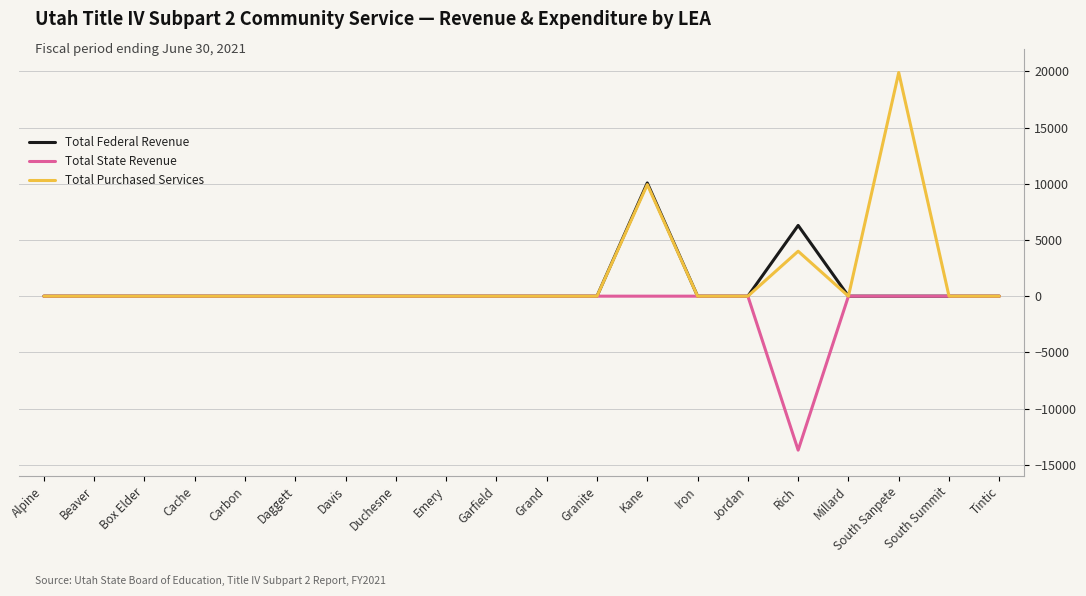

True or false: Total Purchased Services and Total State Revenue intersect in this chart.

False